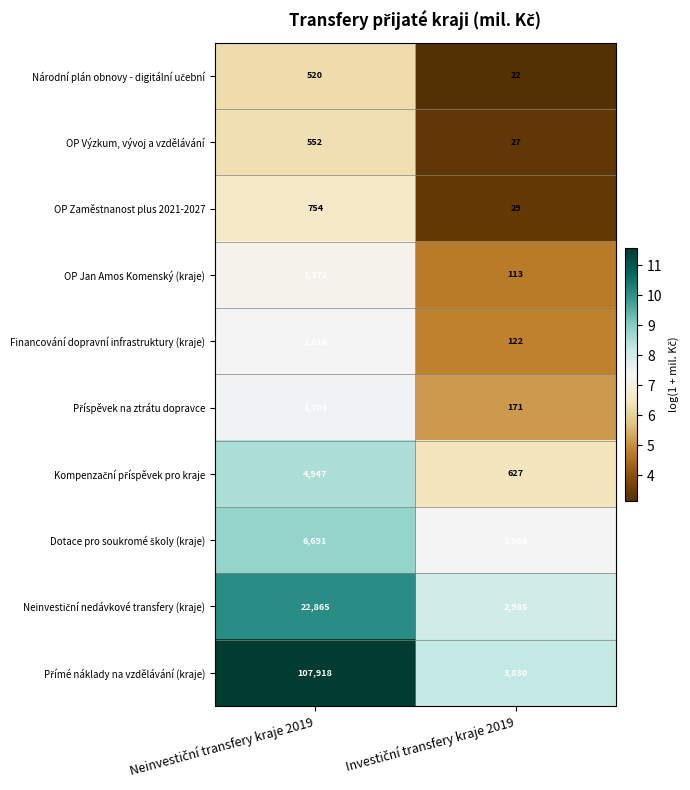

What is the sum of all Financování dopravní infrastruktury (kraje) values?

1738